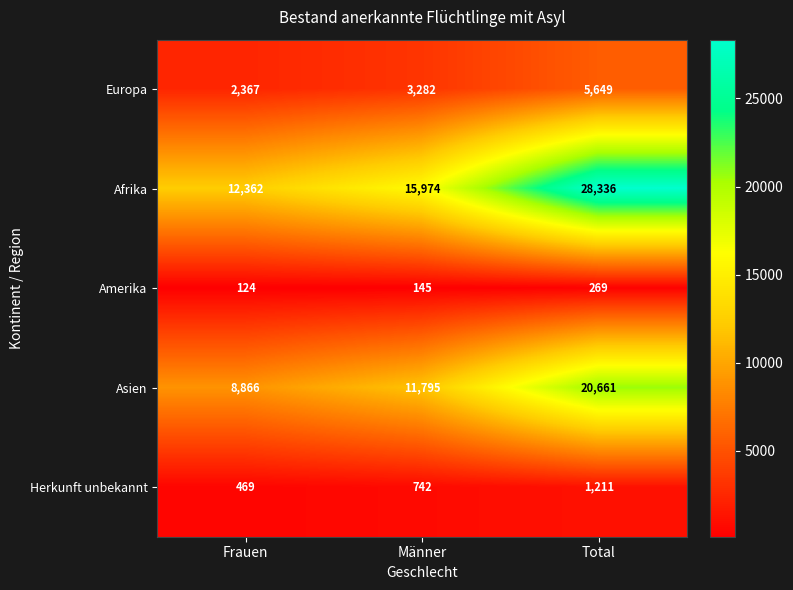

How many values in the Amerika series are below 145?

1